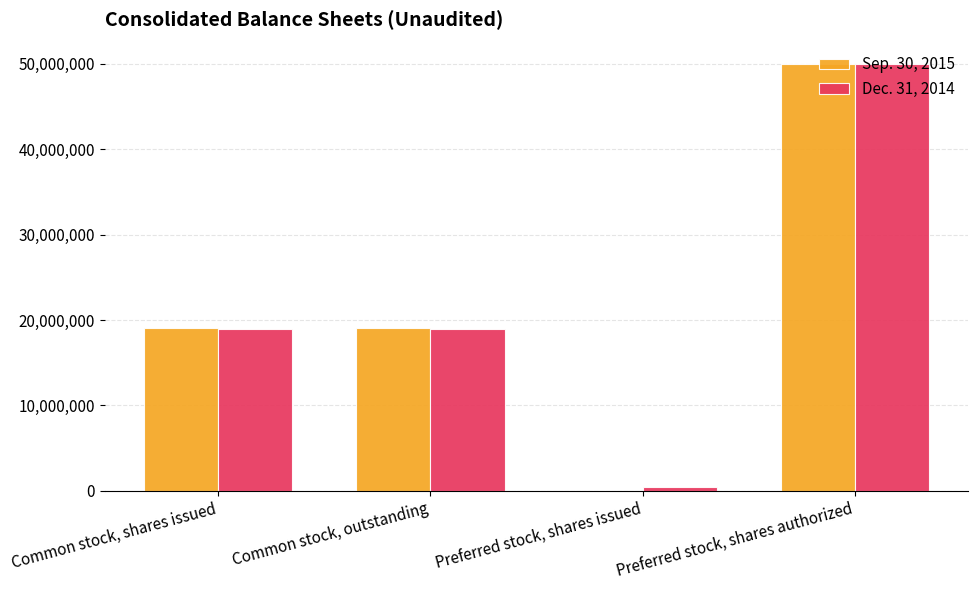

Is the value of Dec. 31, 2014 at Preferred stock, shares authorized greater than the value of Sep. 30, 2015 at Common stock, shares issued?

Yes